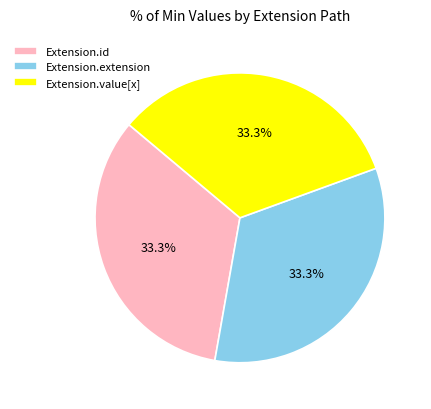

To the nearest percent, what is the average slice percentage?

33%